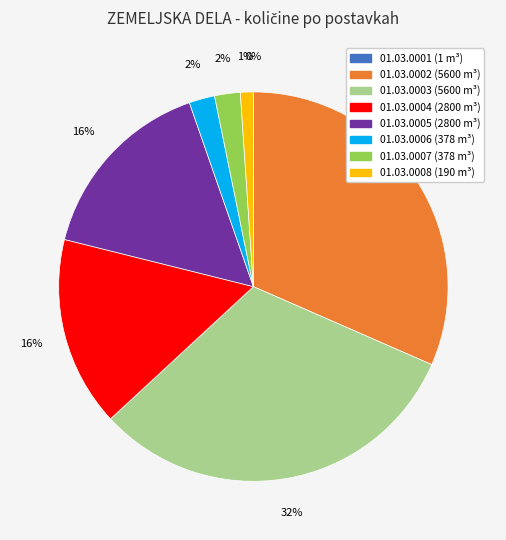

Does 01.03.0005 represent more than half of the total?

No